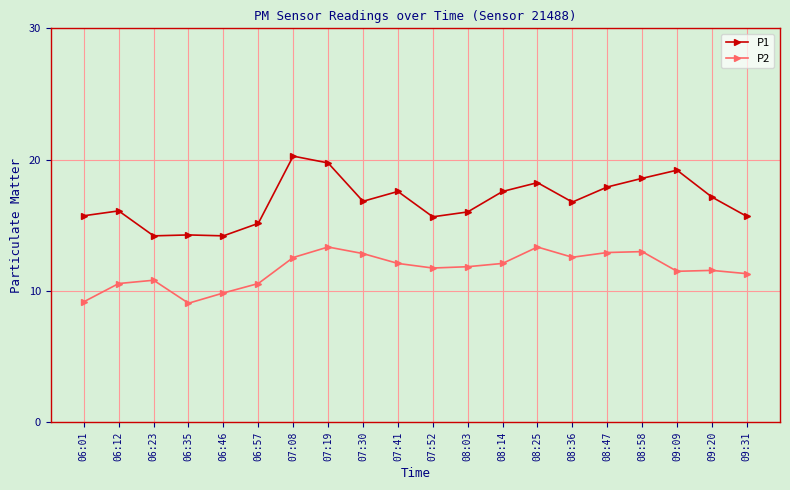

What is the difference between the P2 values at 08:47 and 06:12?

2.4